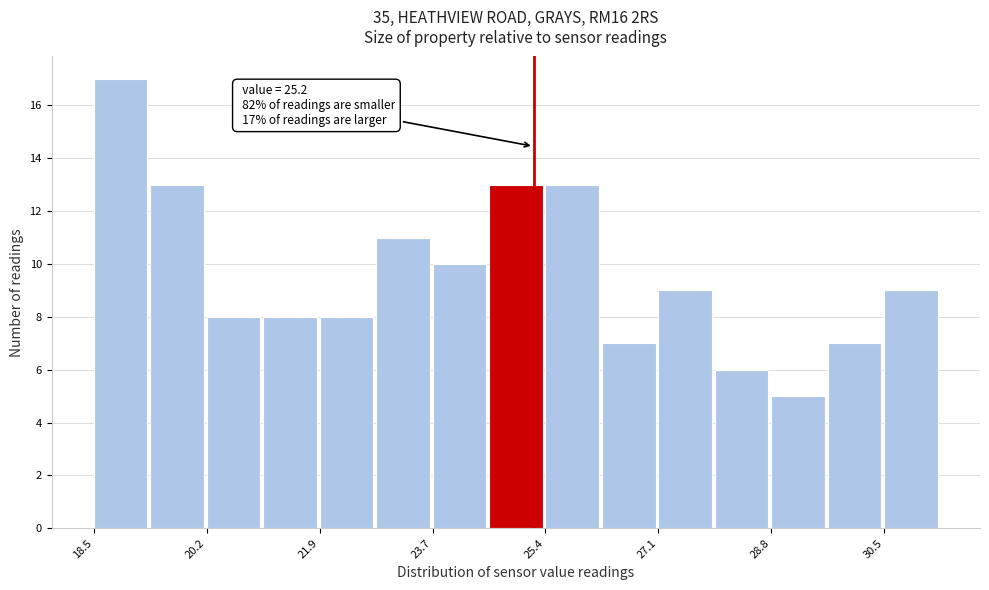

Which range on the x-axis has the tallest bar?

18.50 to 19.36